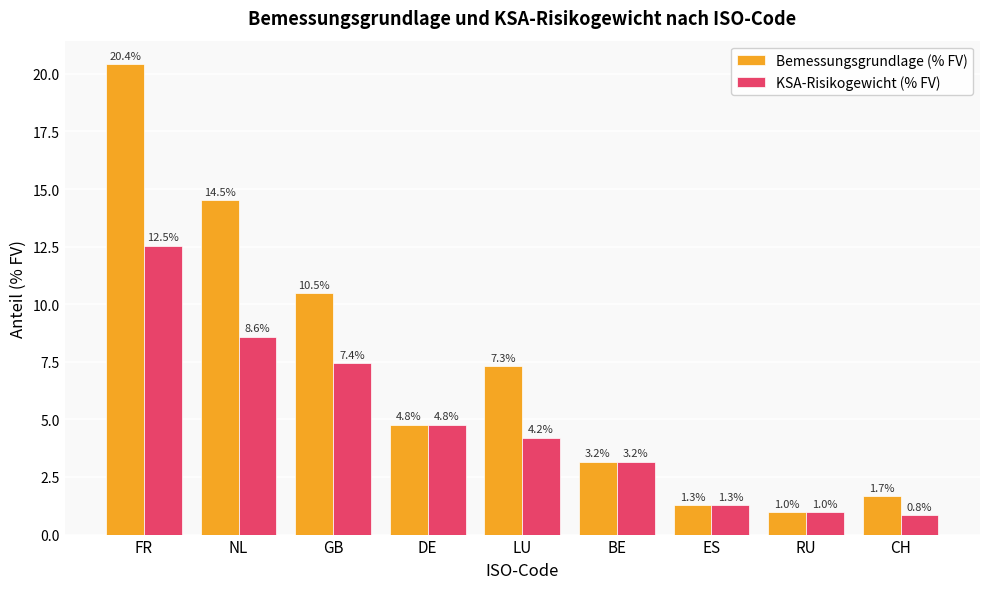

What is the approximate value of Bemessungsgrundlage (% FV) at DE?

4.8